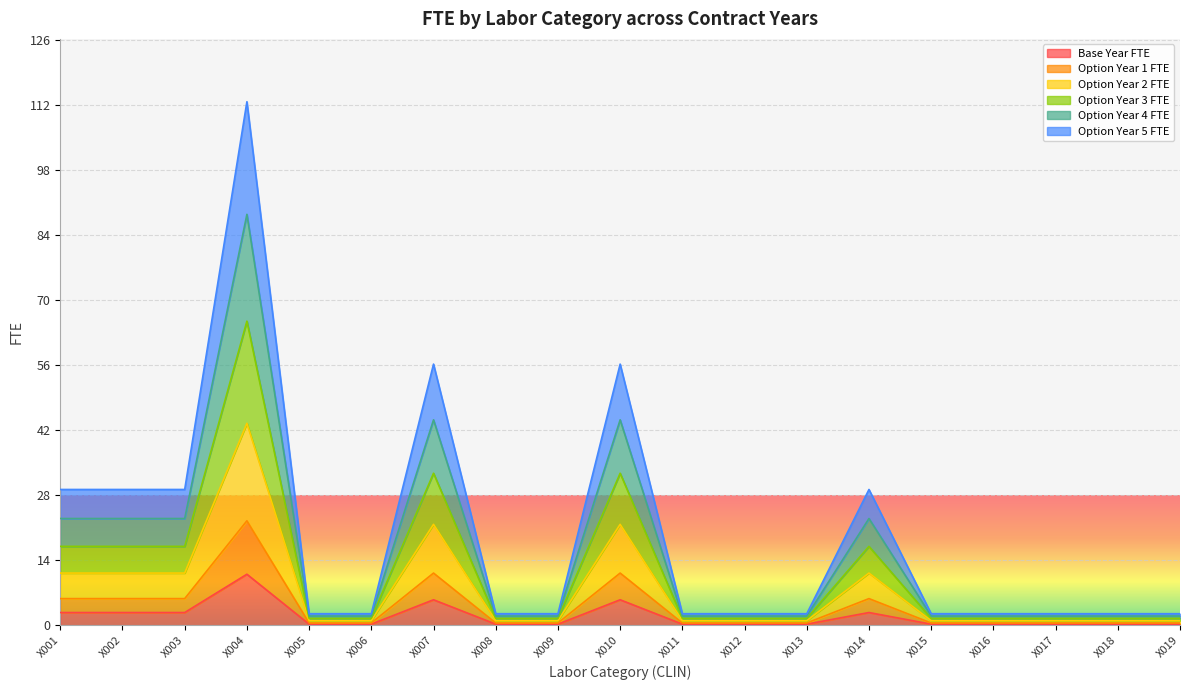

What value does the Option Year 3 FTE series have at X003?

17.0